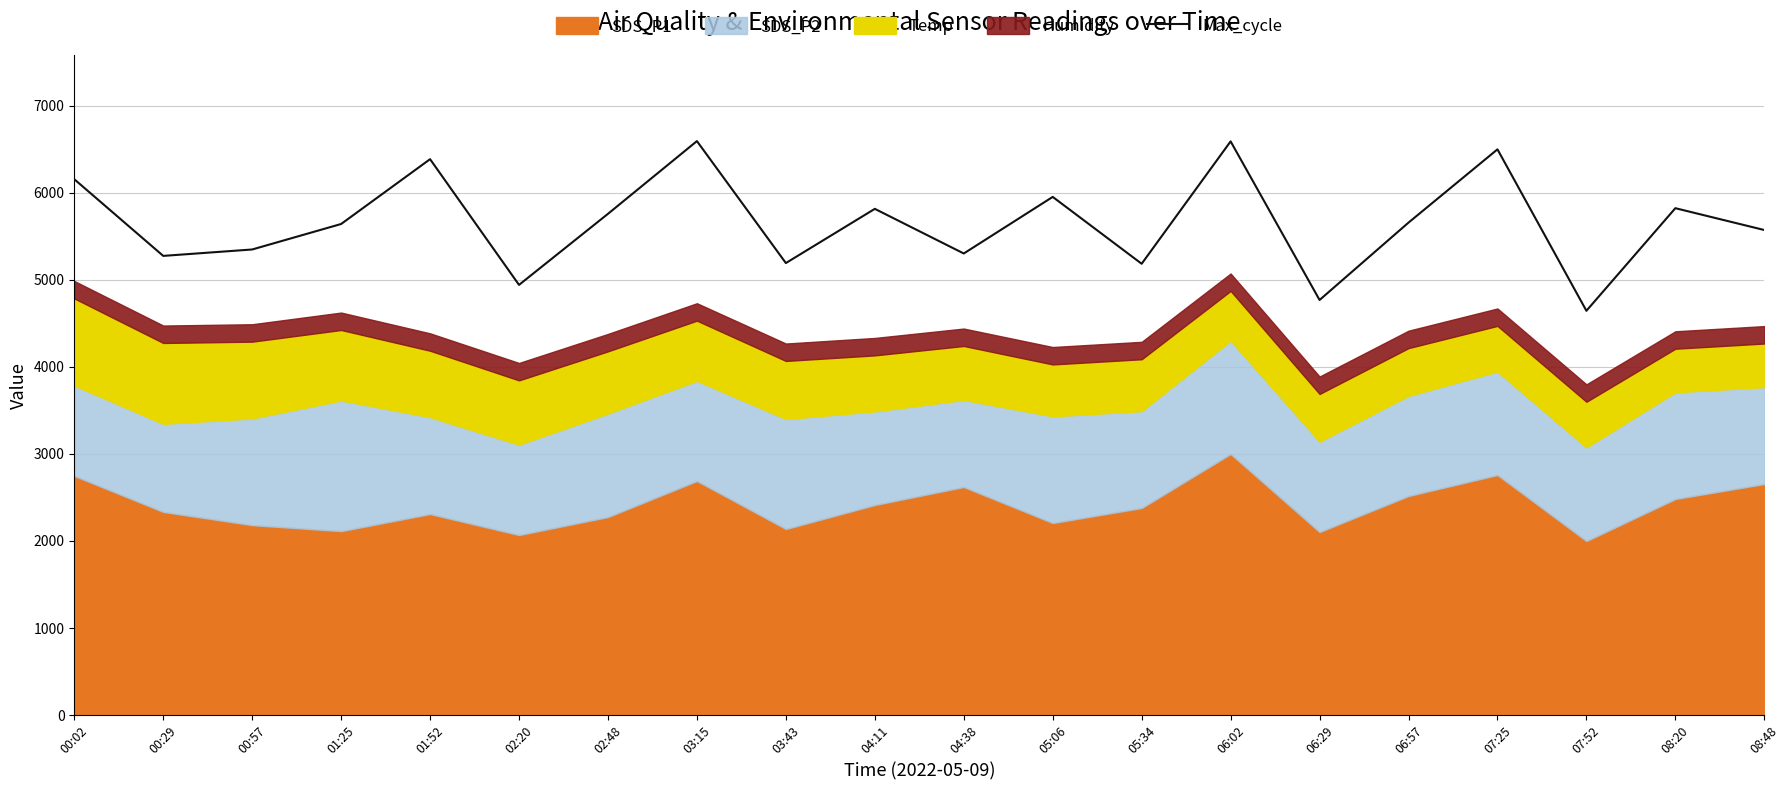

How many interior local peaks (higher than both neighbors) does the data have?

7